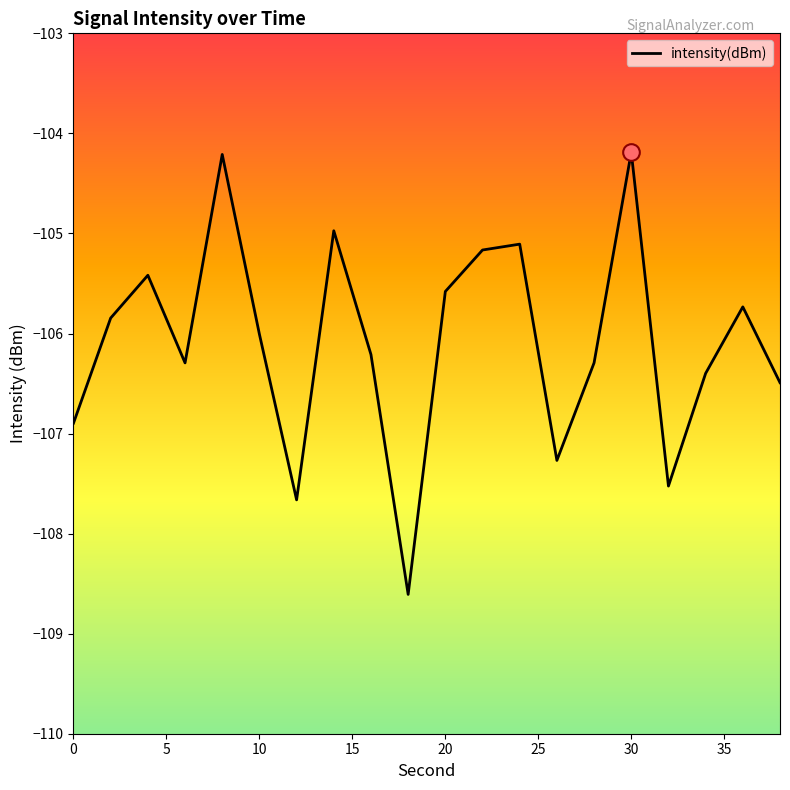

Reading left to right, extract all data points from this chart.

-106.9	-105.8	-105.4	-106.3	-104.2	-106.0	-107.7	-105.0	-106.2	-108.6	-105.6	-105.2	-105.1	-107.3	-106.3	-104.2	-107.5	-106.4	-105.7	-106.5